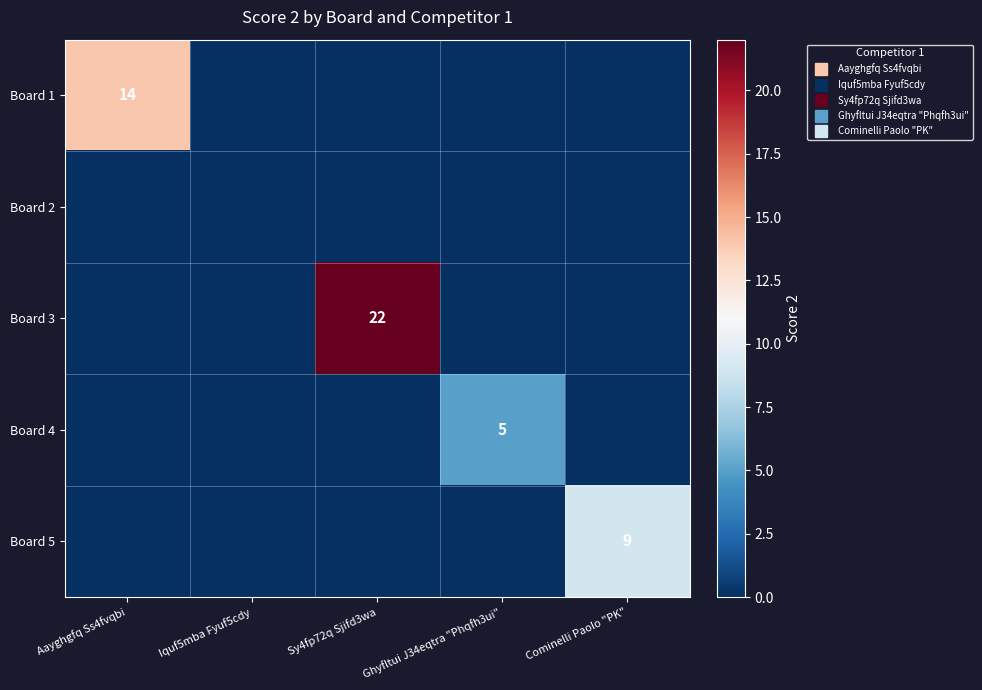

Between Aayghgfq Ss4fvqbi and Cominelli Paolo "PK", which is larger?

Aayghgfq Ss4fvqbi